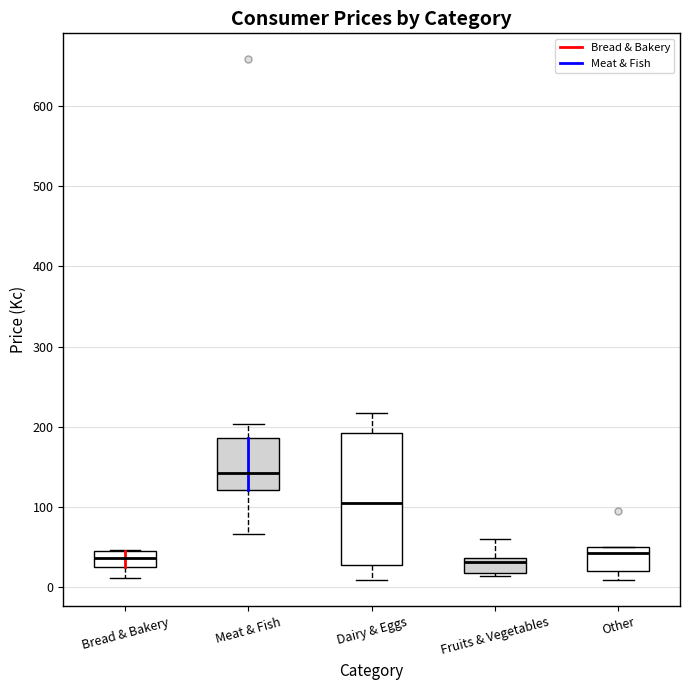

Which box is the tallest, from its lower edge to its upper edge?

Dairy & Eggs